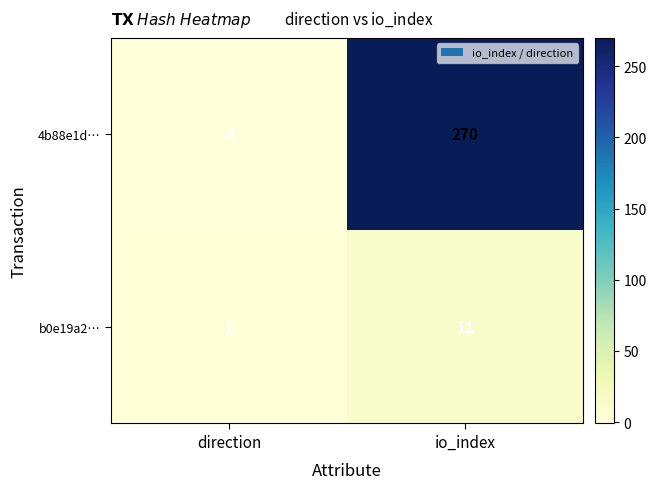

Reading left to right, list all the values displayed in this chart.

4b88e1d…: -1	270
b0e19a2…: 1	11